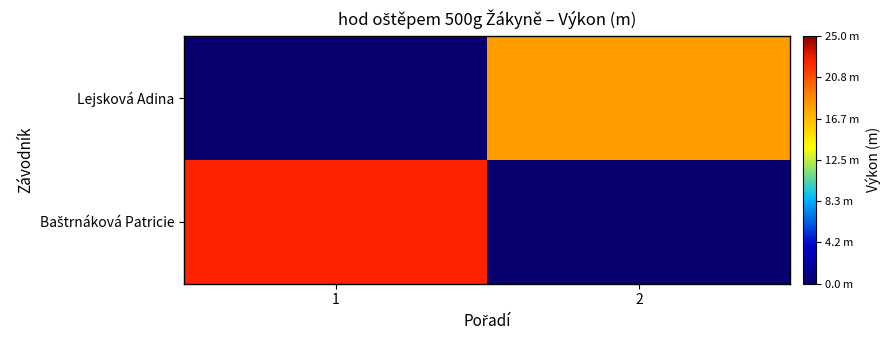

Rank the series by their maximum value, from lowest to highest.

Lejsková Adina, Baštrnáková Patricie